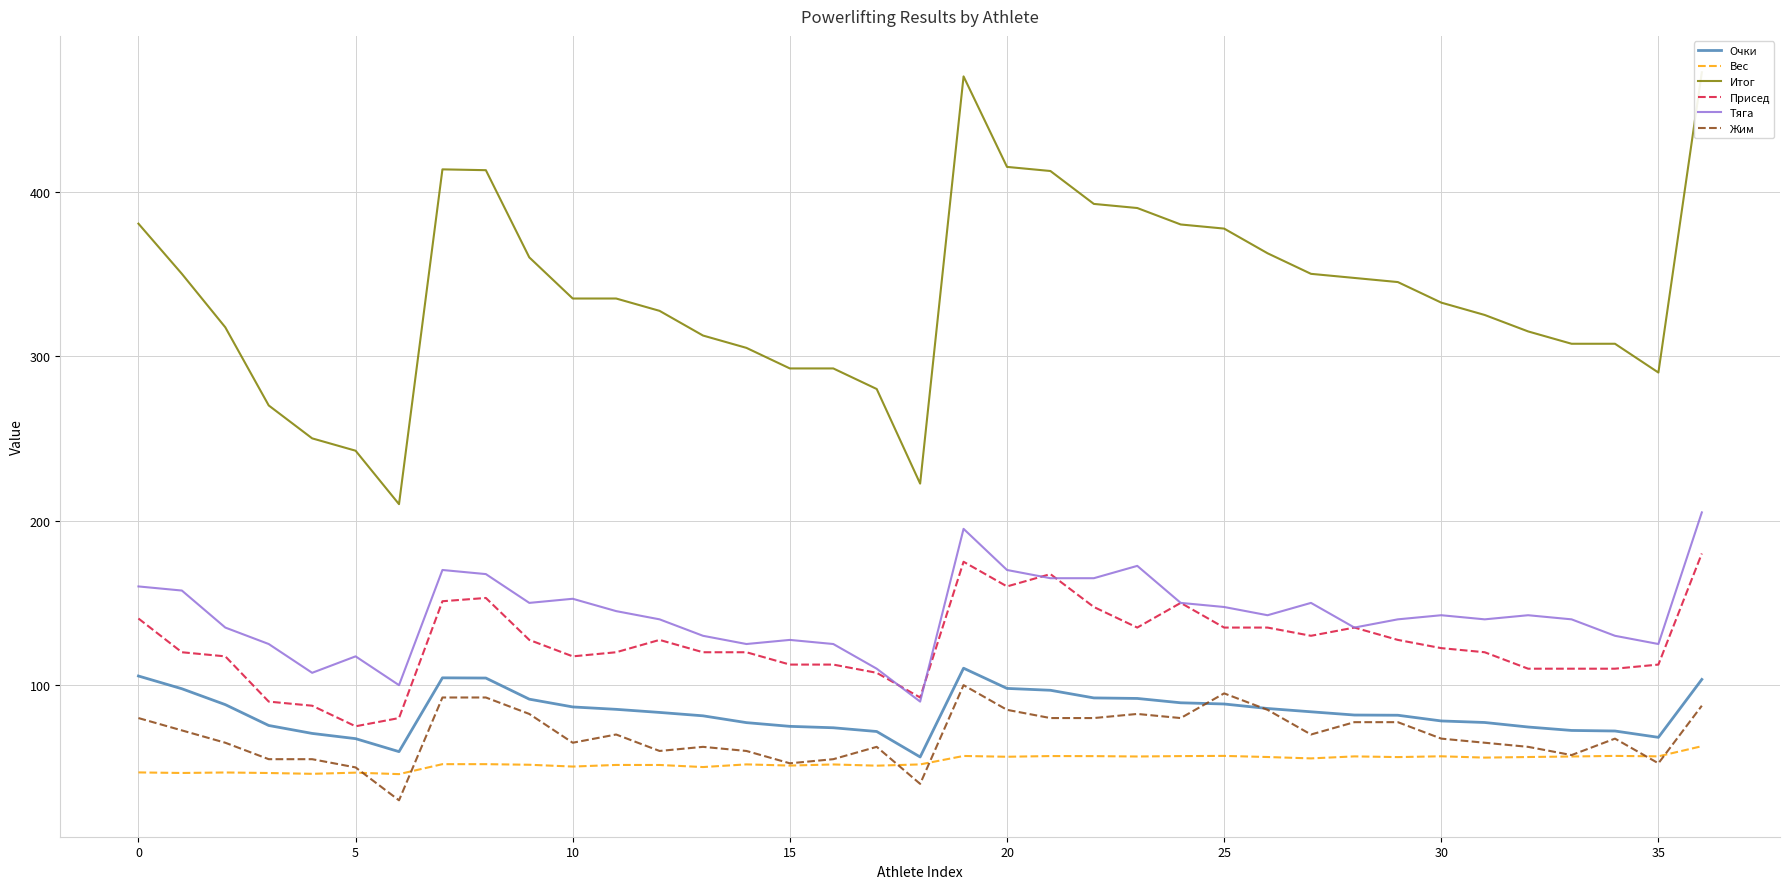

List the series in order of their peak value, lowest first.

Вес, Жим, Очки, Присед, Тяга, Итог